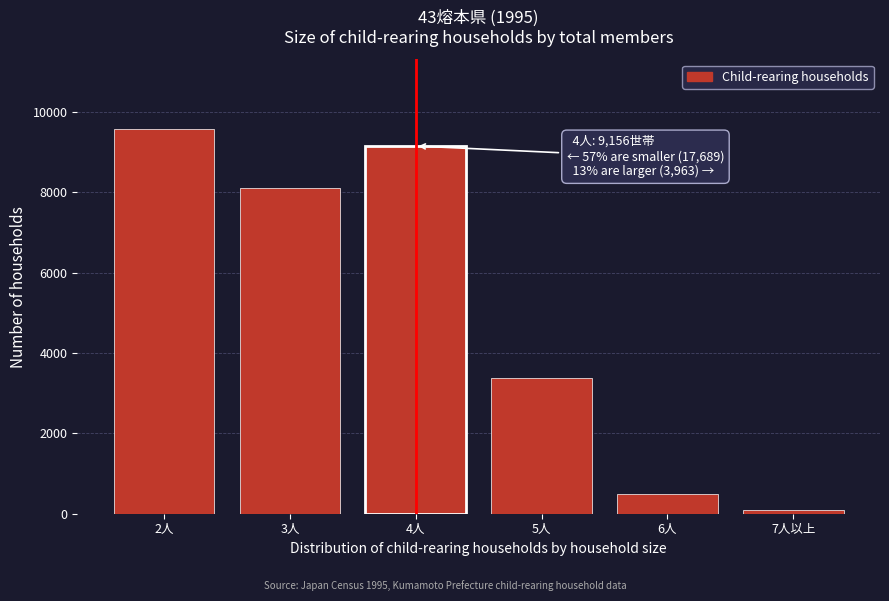

Reading left to right, transcribe all the data shown in this chart.

9586	8103	9156	3371	494	98